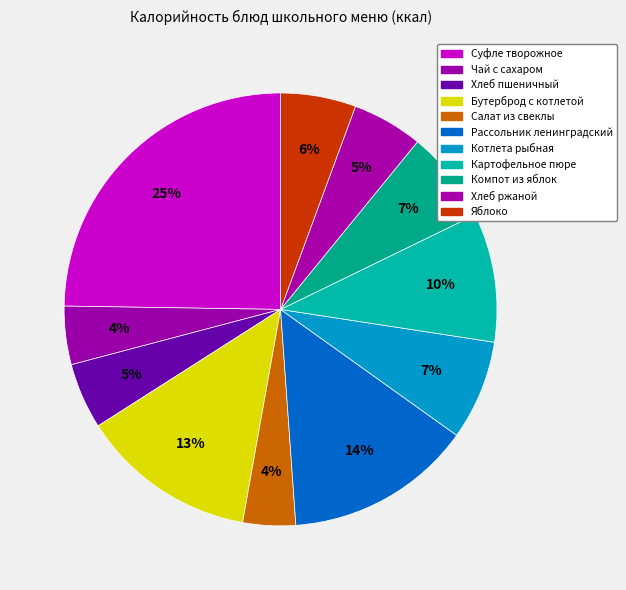

Do Салат из свеклы and Картофельное пюре together represent more than half of the pie?

No